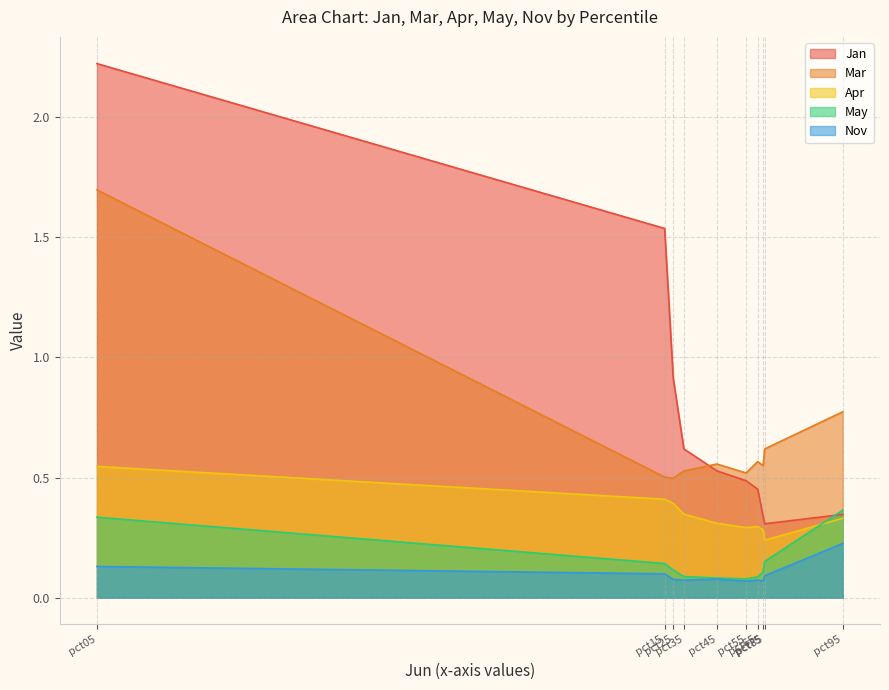

The Jan series shows 0.5 at pct45. True or false?

True